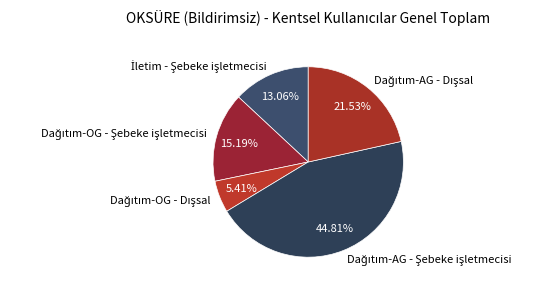

Is there any slice that represents more than half of the pie?

No